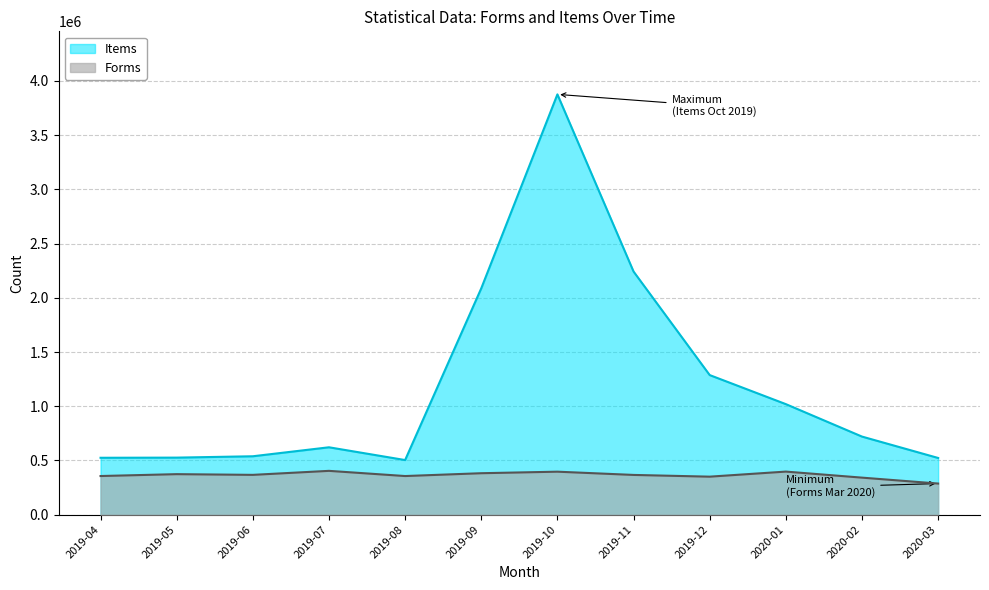

Is the value of Items at 2019-11 greater than the value of Forms at 2019-07?

Yes